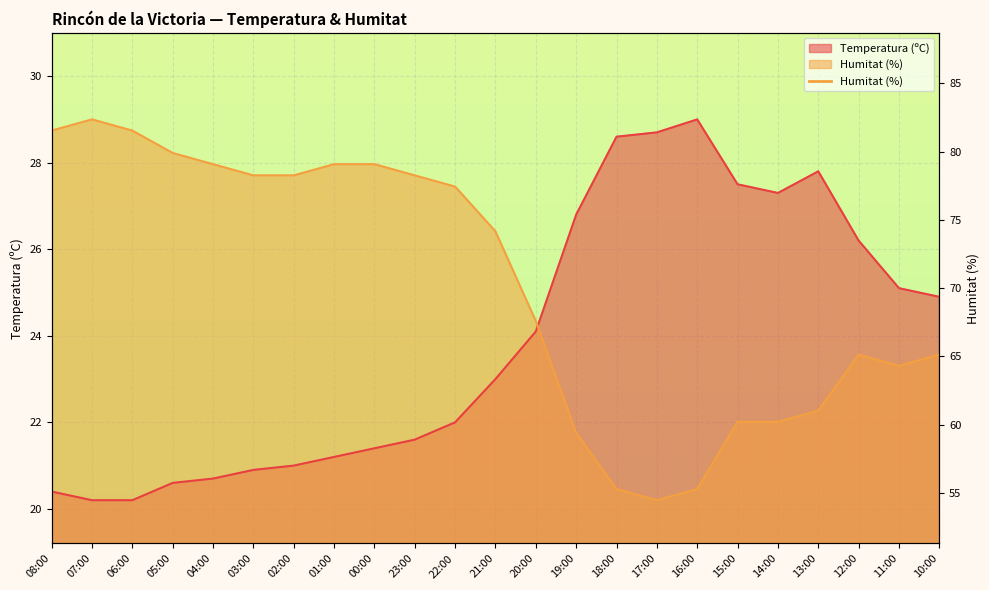

How many distinct data groups are displayed?

2